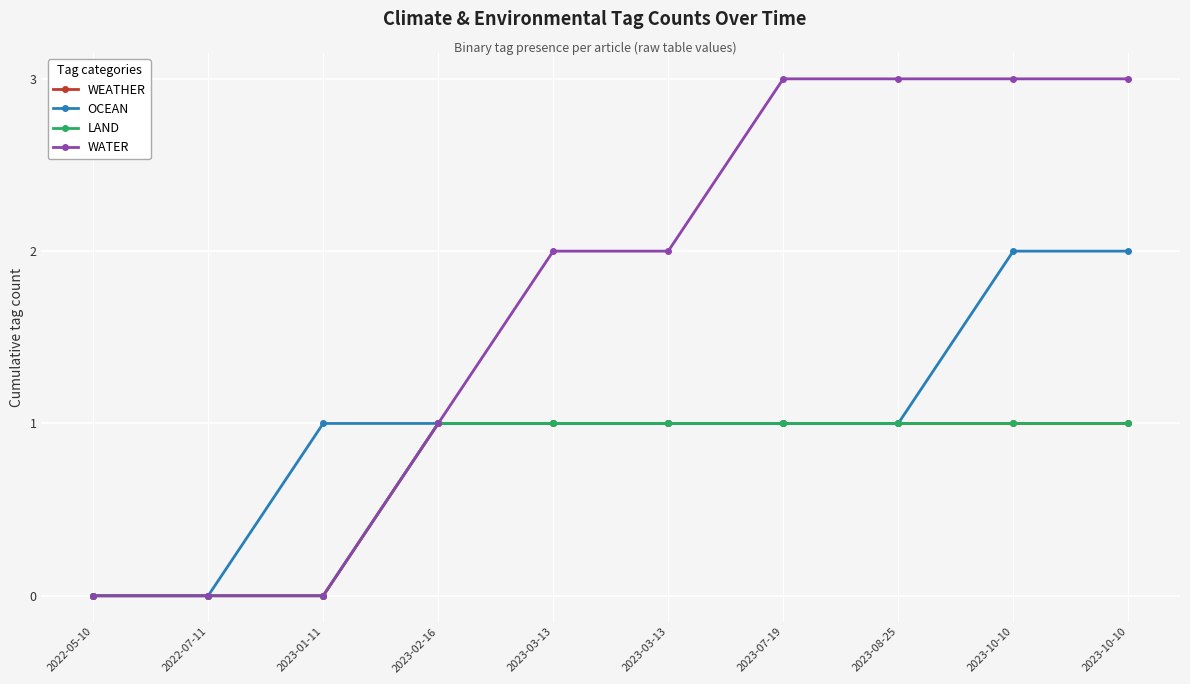

True or false: WATER and LAND intersect in this chart.

False